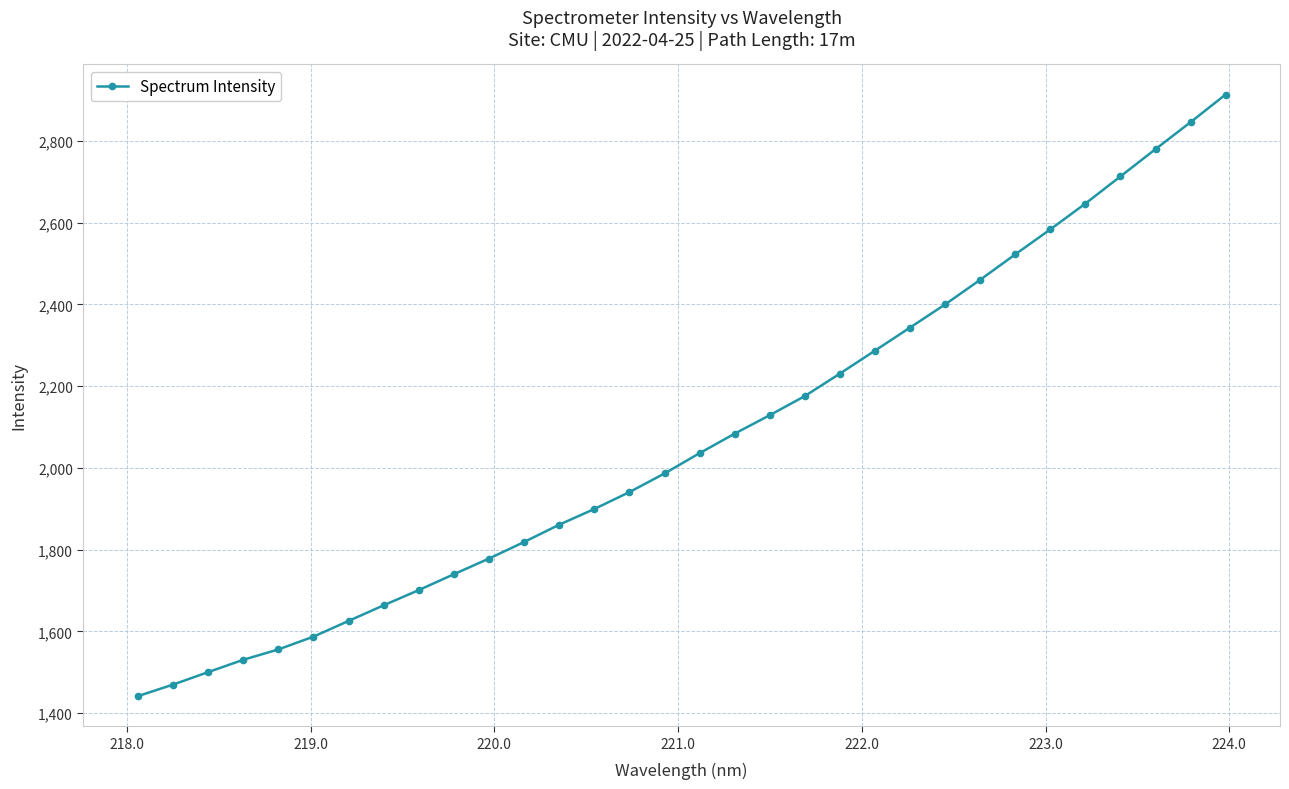

True or false: the data has more than 2 interior local peaks.

False